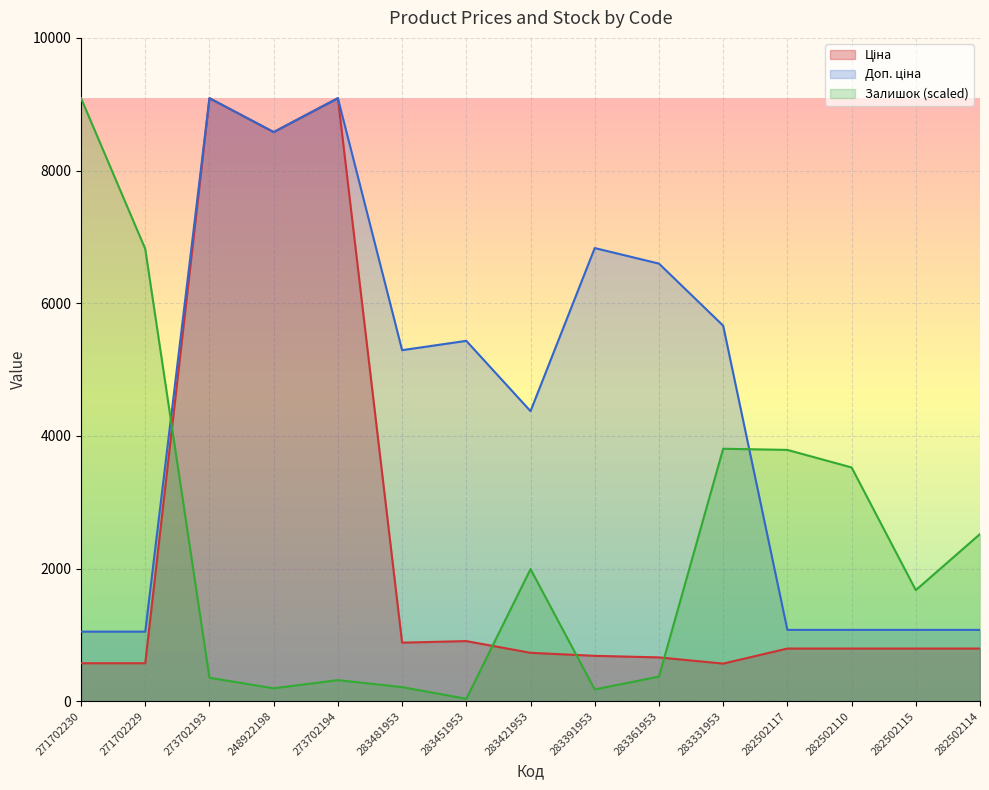

At 282502115, list the series in order from largest to smallest.

Залишок, Доп. ціна, Ціна